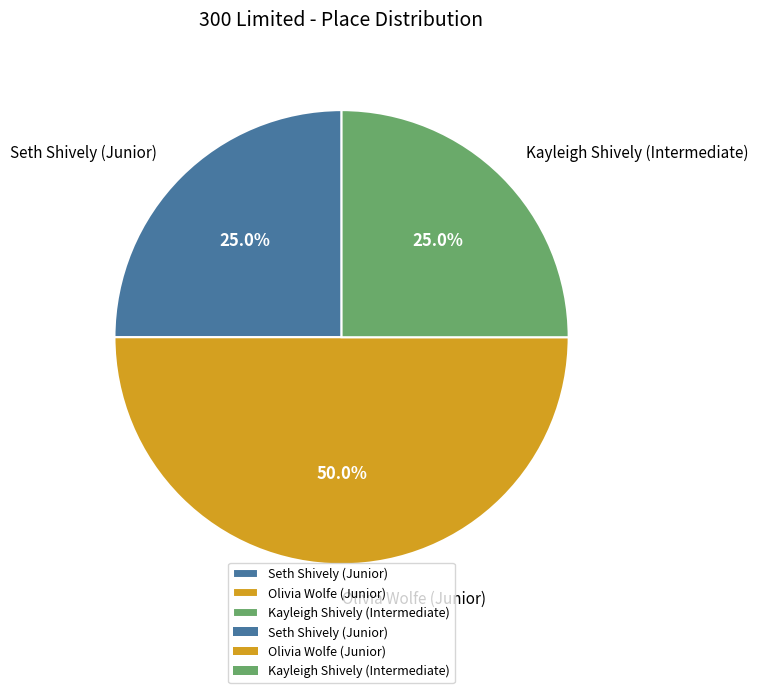

Does Seth Shively (Junior) represent more than half of the total?

No